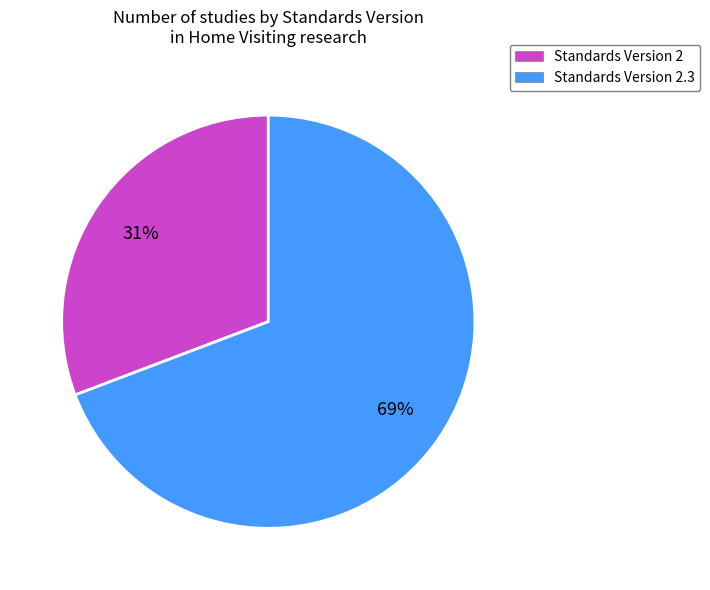

The Standards Version 2 slice represents 21% of the pie. True or false?

False